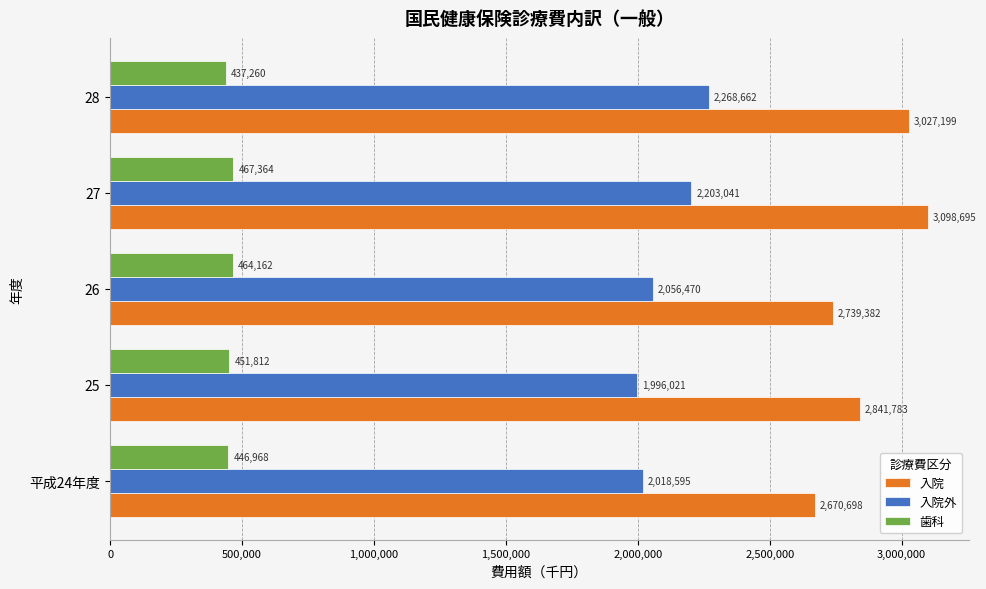

What are all the series names shown in the legend?

入院, 入院外, 歯科